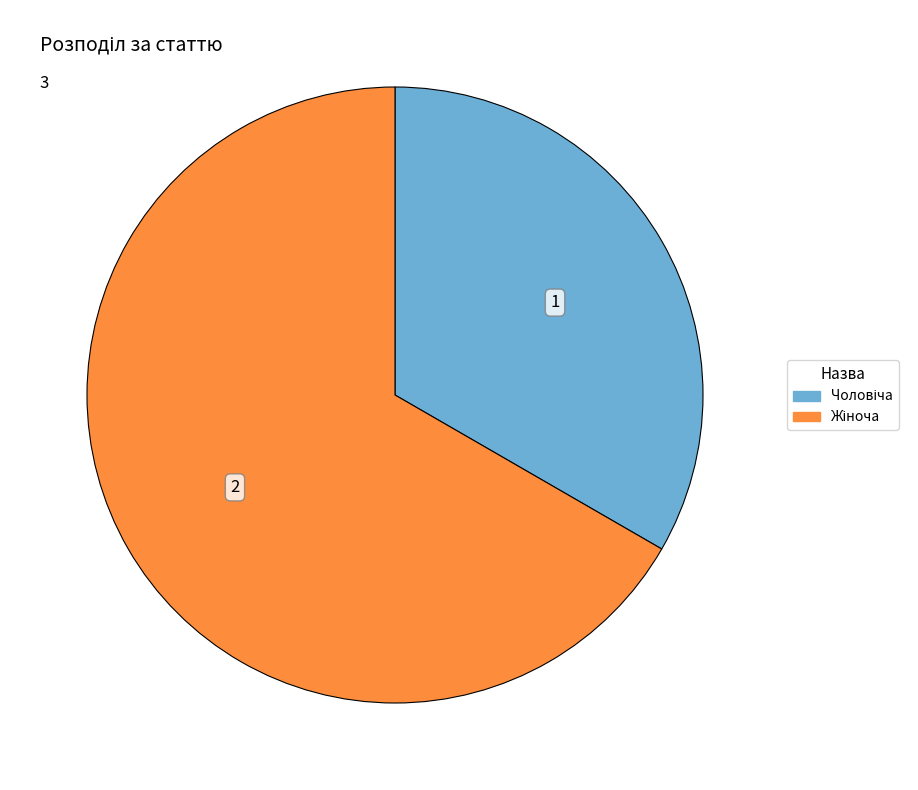

Is there a majority slice in this chart?

Yes